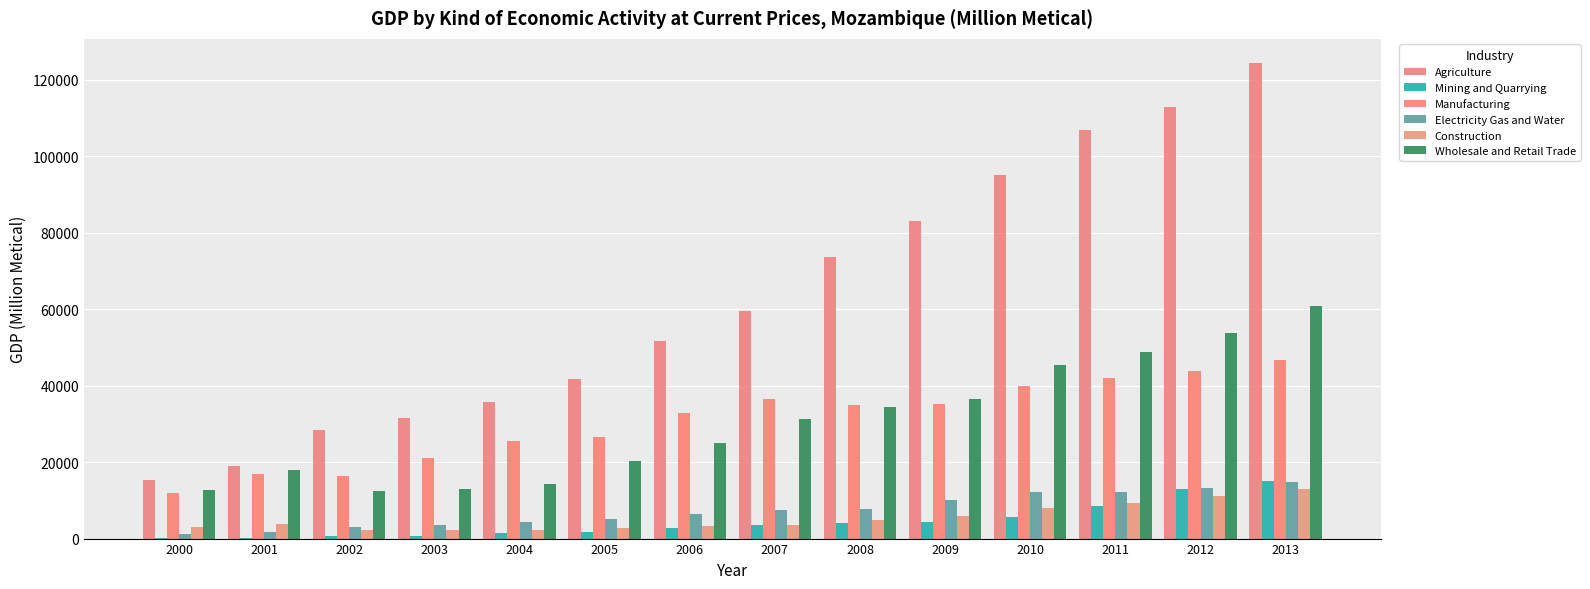

Where is Mining and Quarrying nearest to the value 7617?

2011